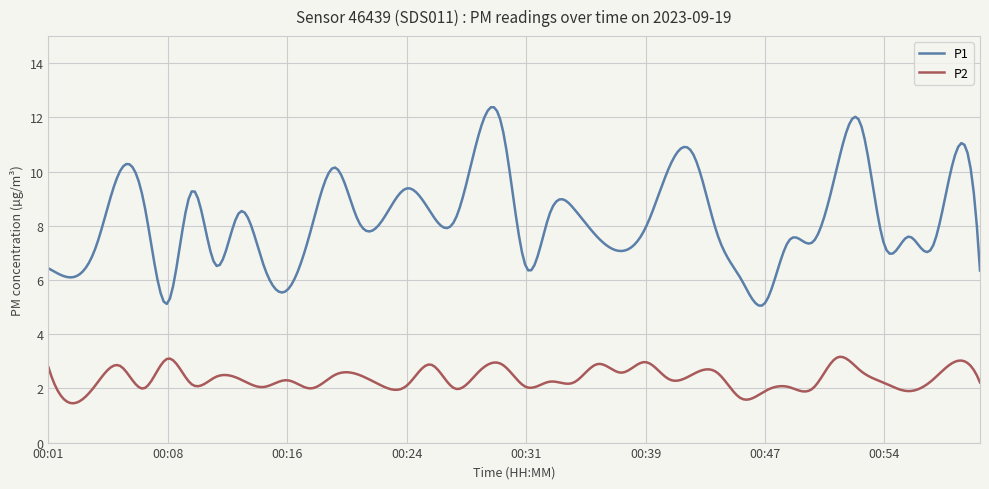

True or false: P1 and P2 intersect in this chart.

False